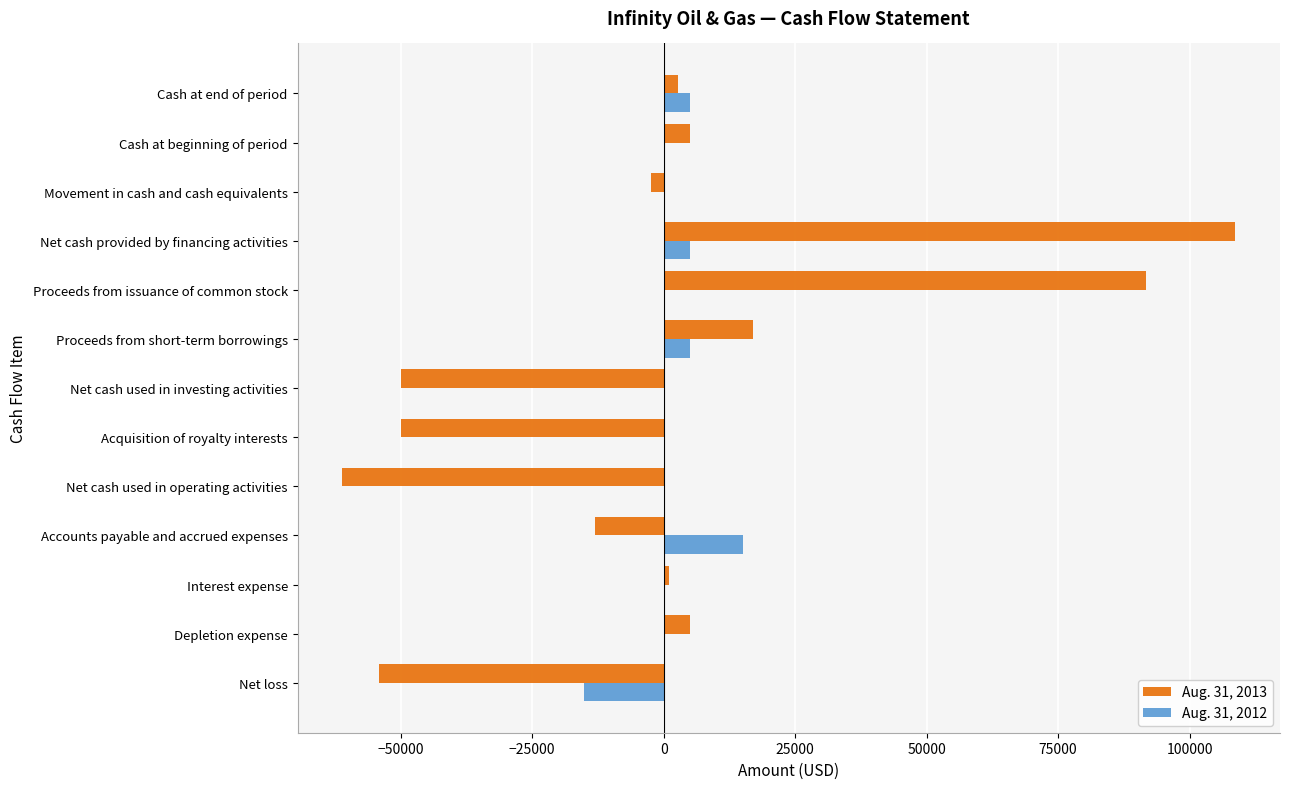

How many distinct data groups are displayed?

2